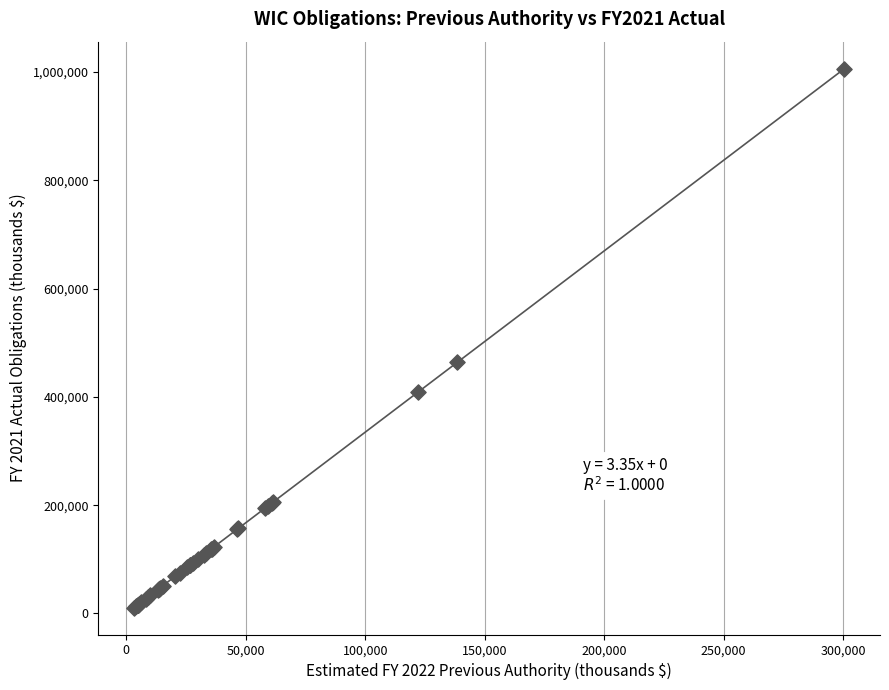

What Y value in the scatter plot is closest to 508542?

464054